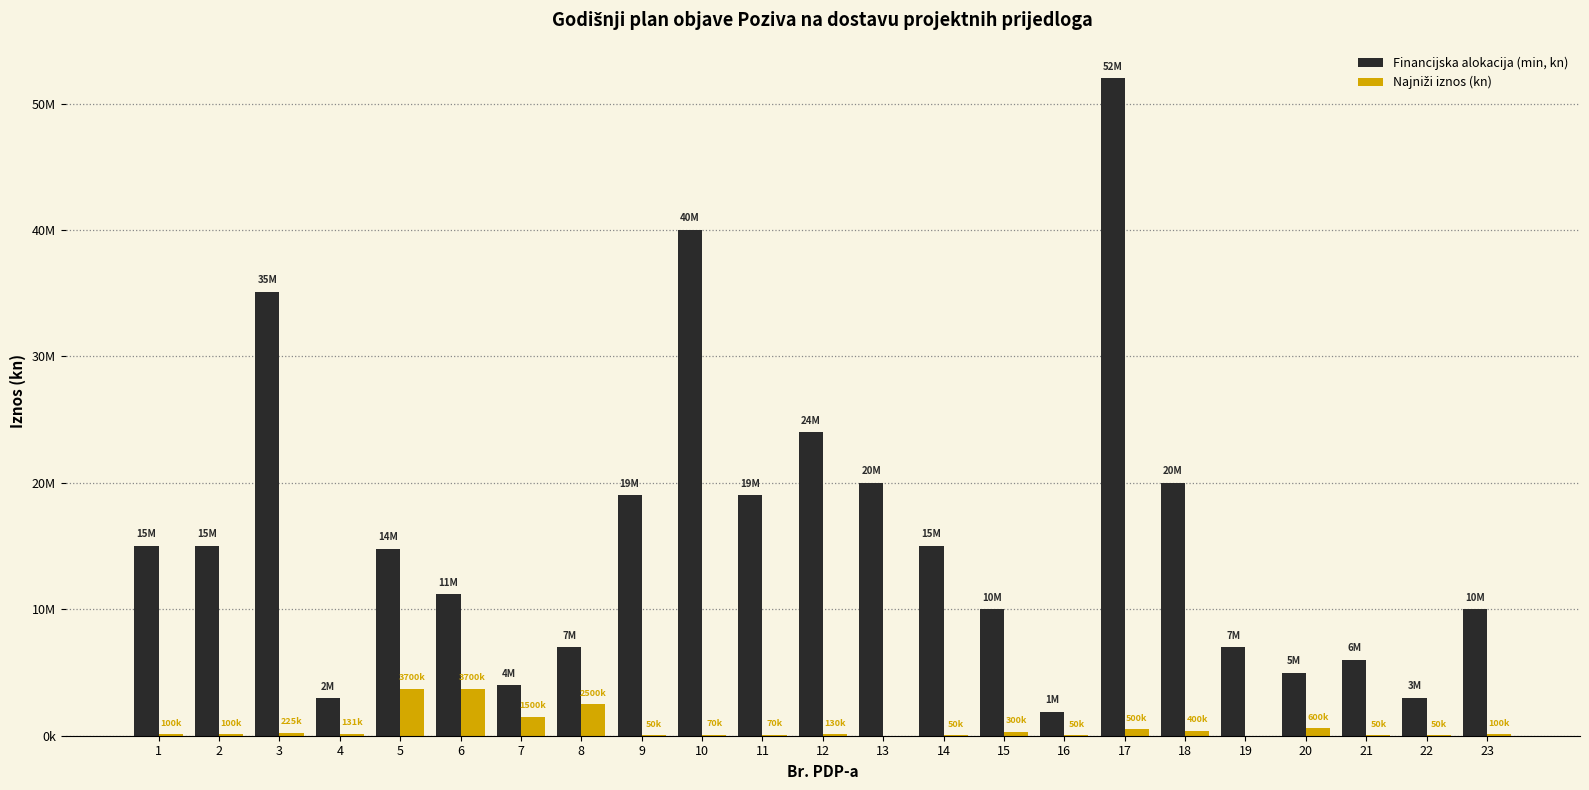

Reading left to right, transcribe all the data shown in this chart.

Financijska alokacija (min, kn): 1=15000000	2=15000000	3=35100000	4=2950000	5=14800000	6=11200000	7=4000000	8=7000000	9=19000000	10=40000000	11=19000000	12=24000000	13=20000000	14=15000000	15=10000000	16=1900000	17=52000000	18=20000000	19=7000000	20=5000000	21=6000000	22=3000000	23=10000000
Najniži iznos (kn): 1=100000	2=100000	3=225000	4=131500	5=3700000	6=3700000	7=1500000	8=2500000	9=50000	10=70000	11=70000	12=130000	13=0	14=50000	15=300000	16=50000	17=500000	18=400000	19=0	20=600000	21=50000	22=50000	23=100000